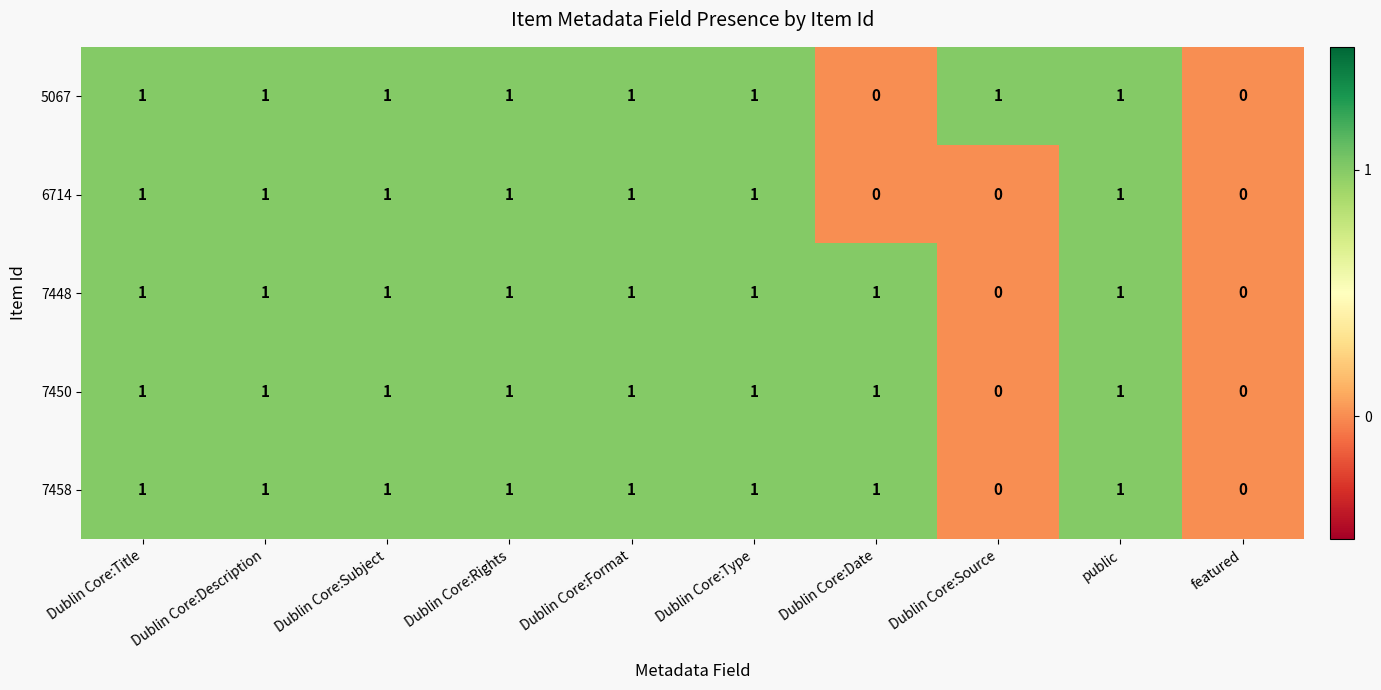

Is the value of 7458 at Dublin Core:Source greater than the value of 7450 at Dublin Core:Subject?

No